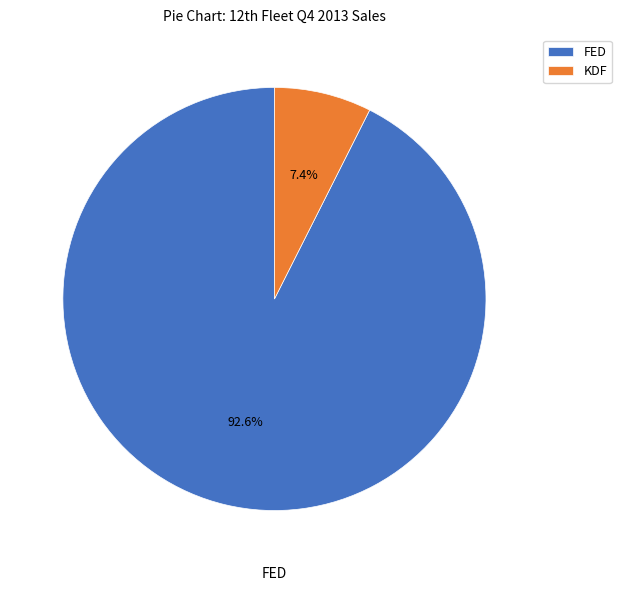

To the nearest percent, what portion does KDF represent?

7%